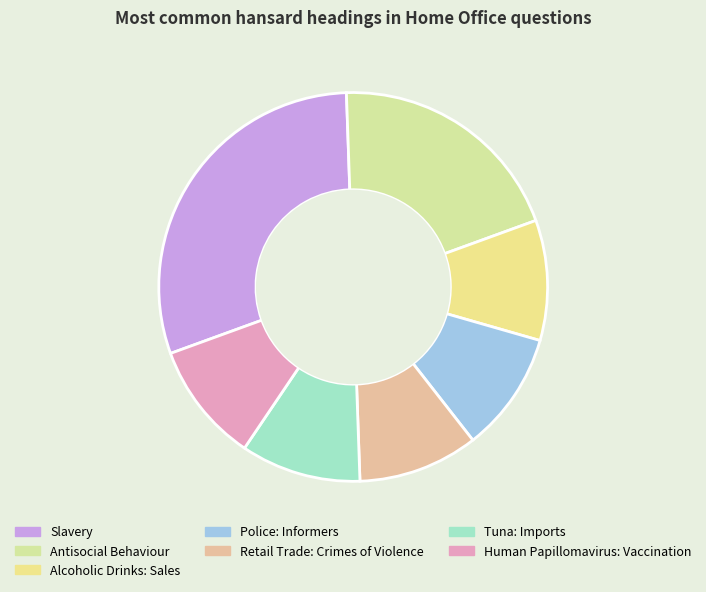

What percentage is the Antisocial Behaviour slice, to the nearest percent?

20%